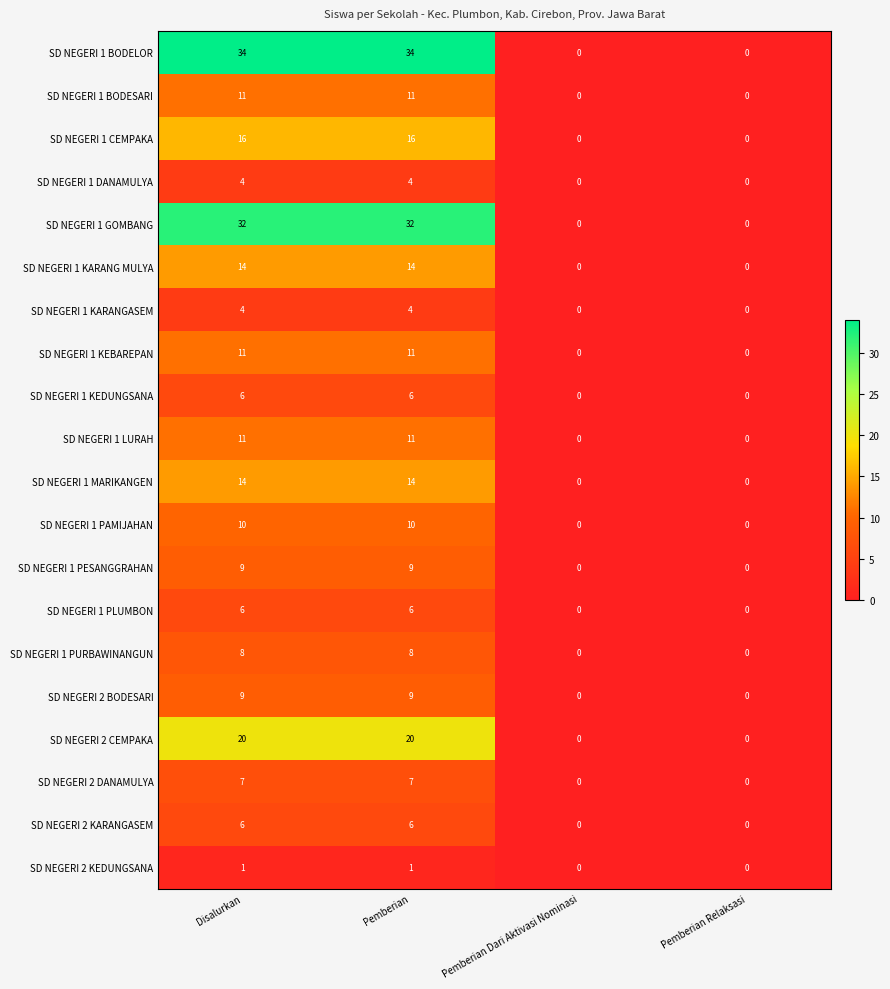

Which series has the widest spread of values?

SD NEGERI 1 BODELOR